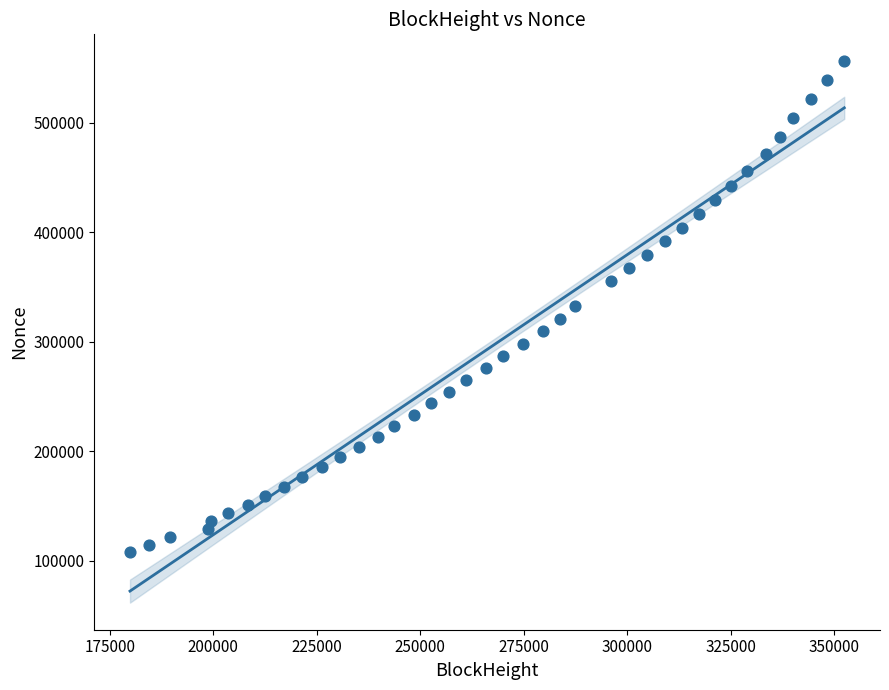

What is the range of X values (max minus min)?

172528